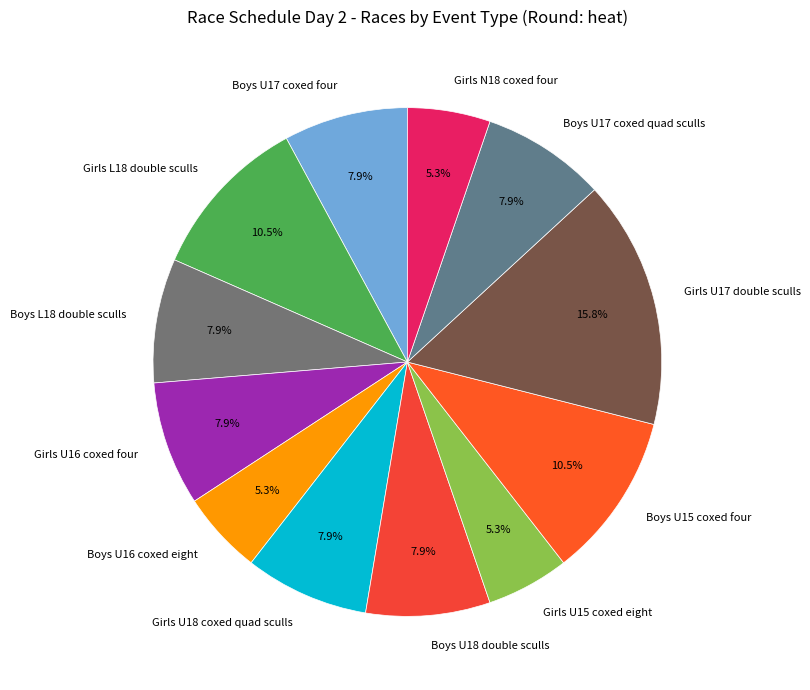

What is the ratio of the value at Girls N18 coxed four to the value at Girls U18 coxed quad sculls?

0.7